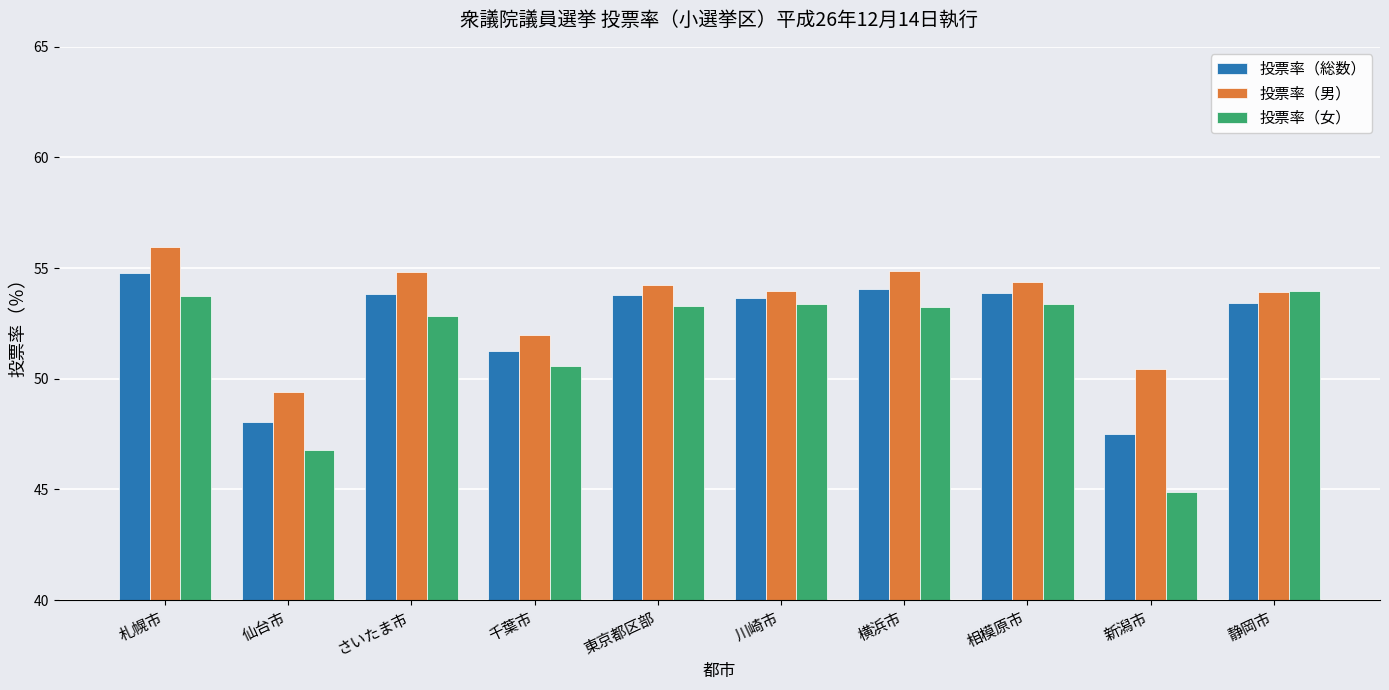

What is the label of the 6th bar from the right?

東京都区部